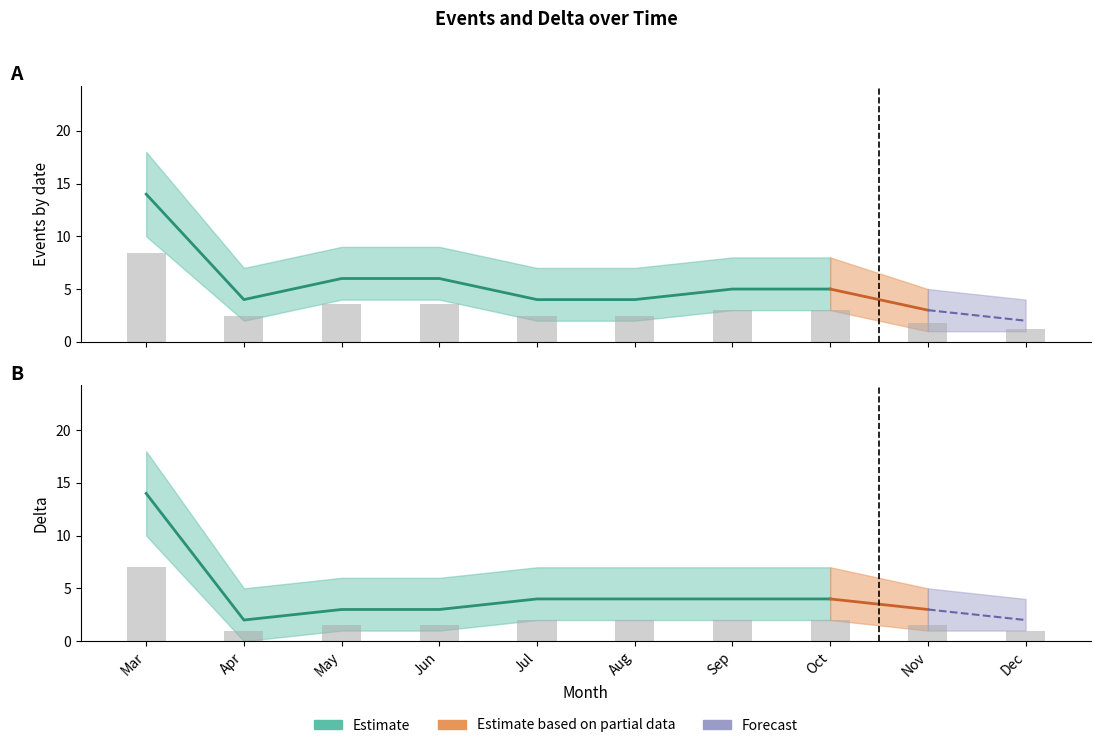

How many data points in Observed events are less than 3?

5